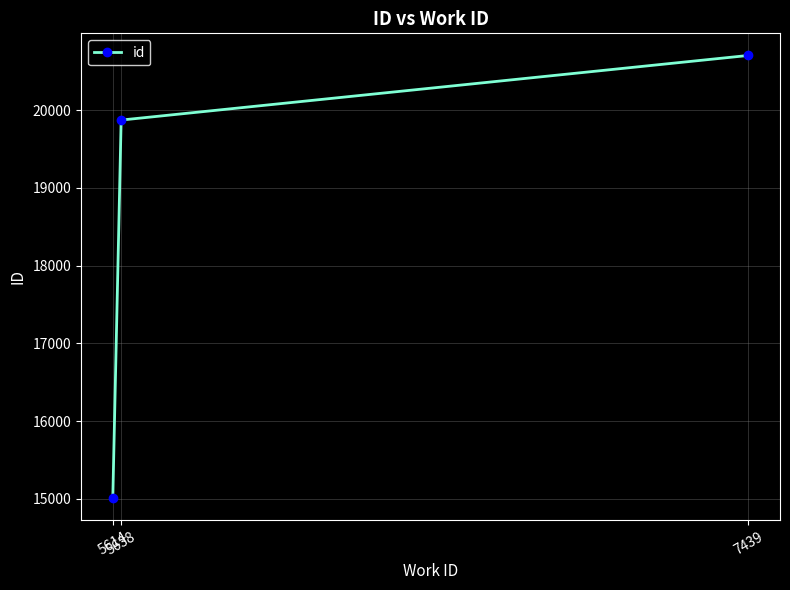

What is the greatest value displayed?

20703